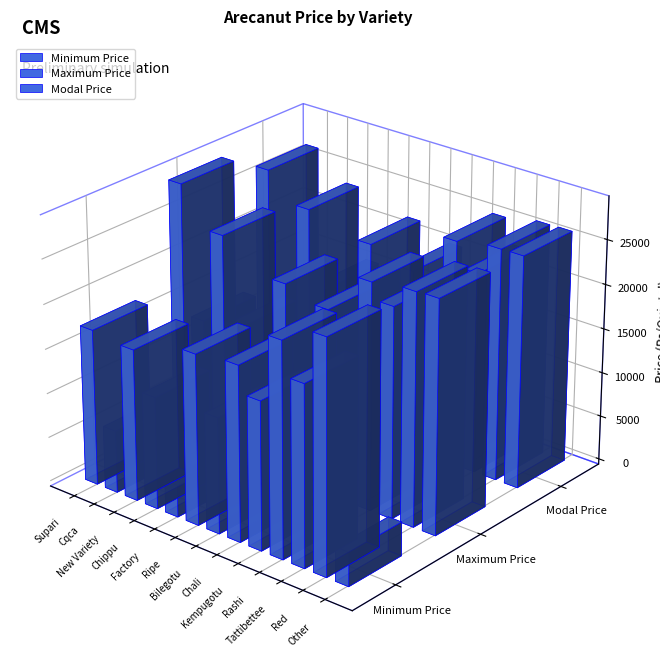

What is the minimum value for Maximum Price?

11699